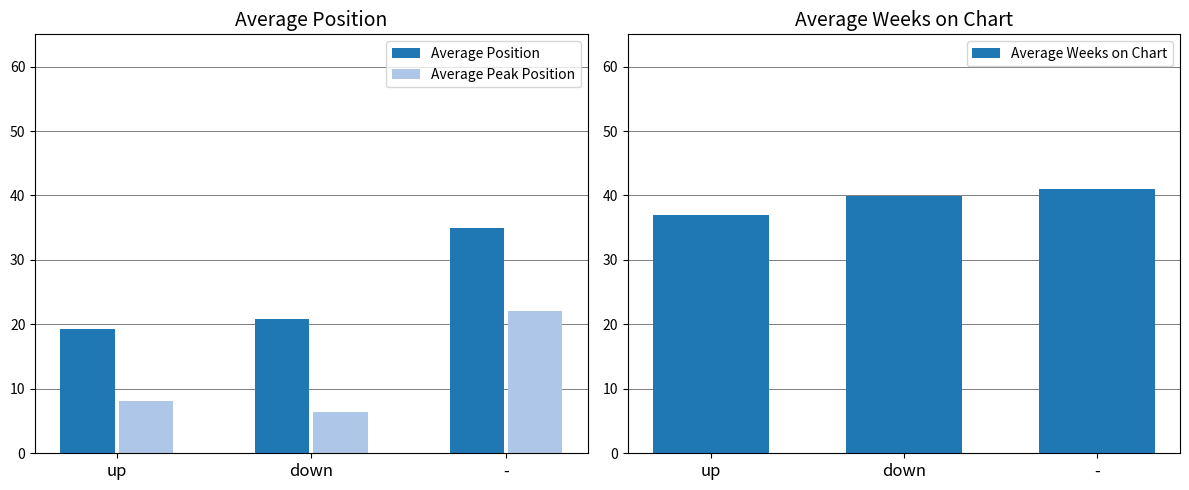

How many groups of bars are there?

3